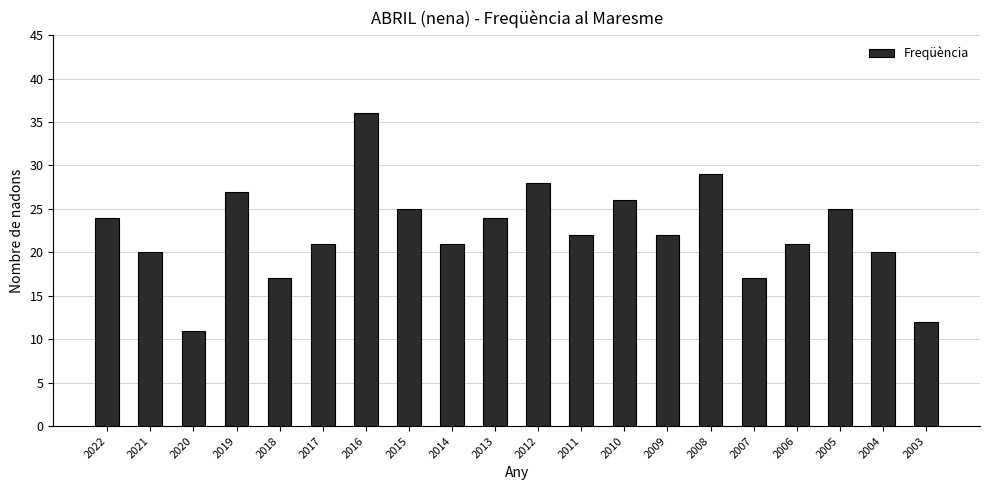

What is the difference between the values at 2021 and 2009?

2